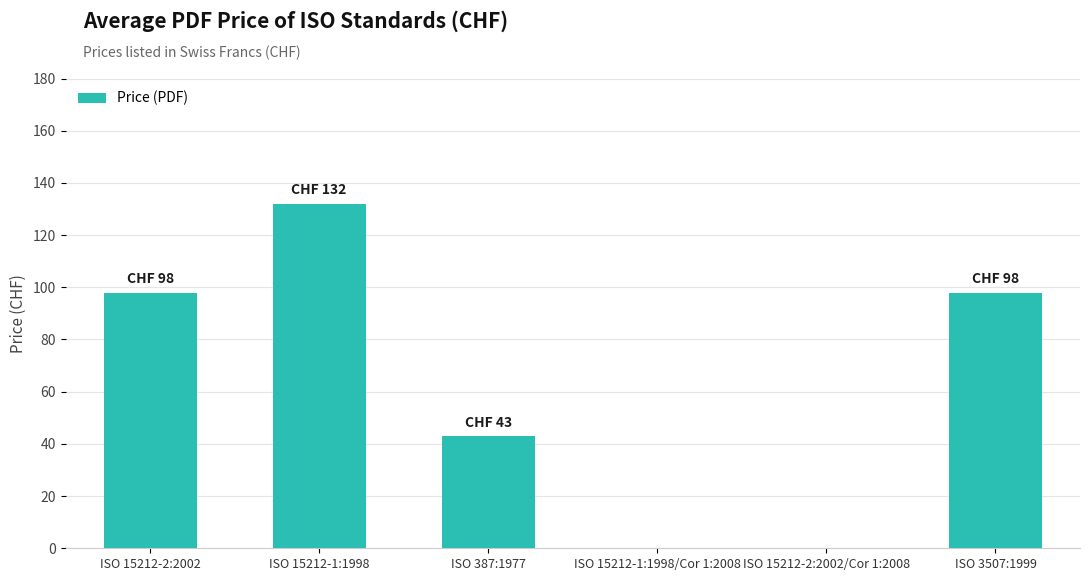

What is the sum of all values?

371